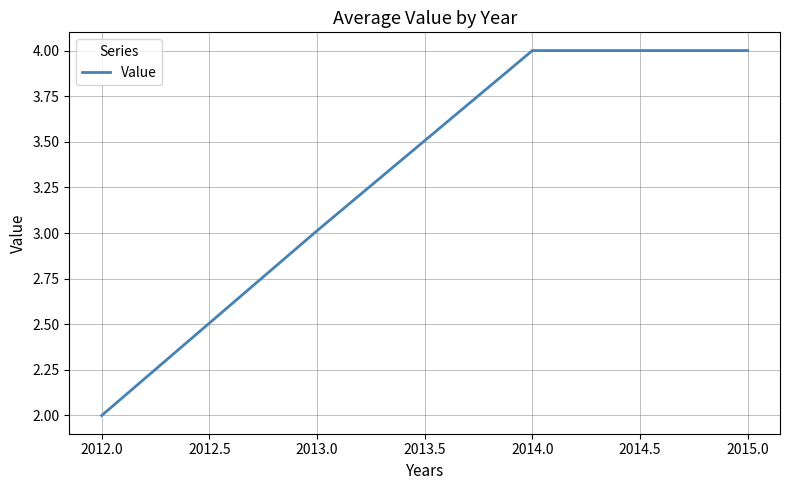

What is the minimum value shown in the chart?

2.0